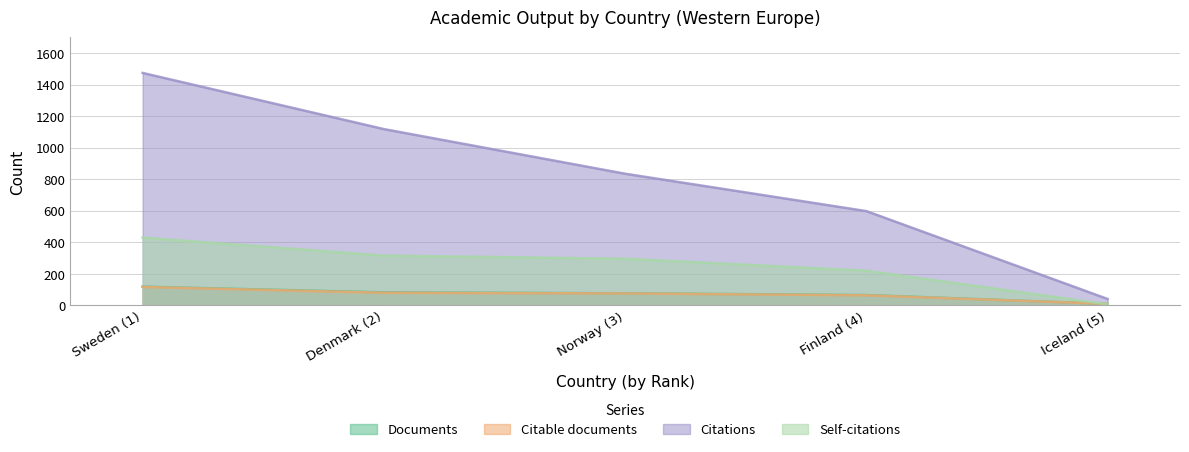

True or false: Documents has more than 2 interior local peaks.

False